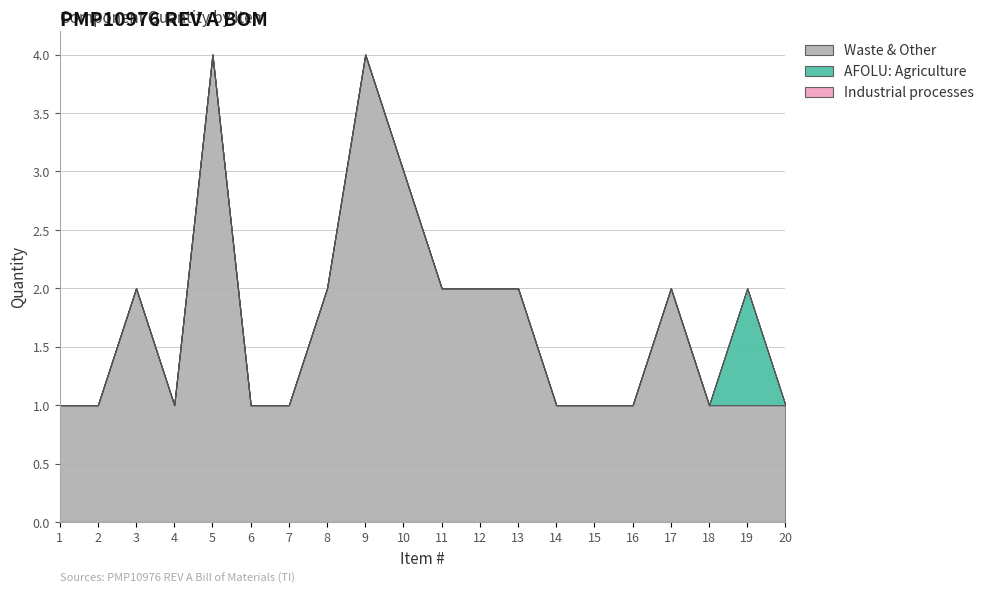

The Industrial processes series shows 0 at 17. True or false?

True